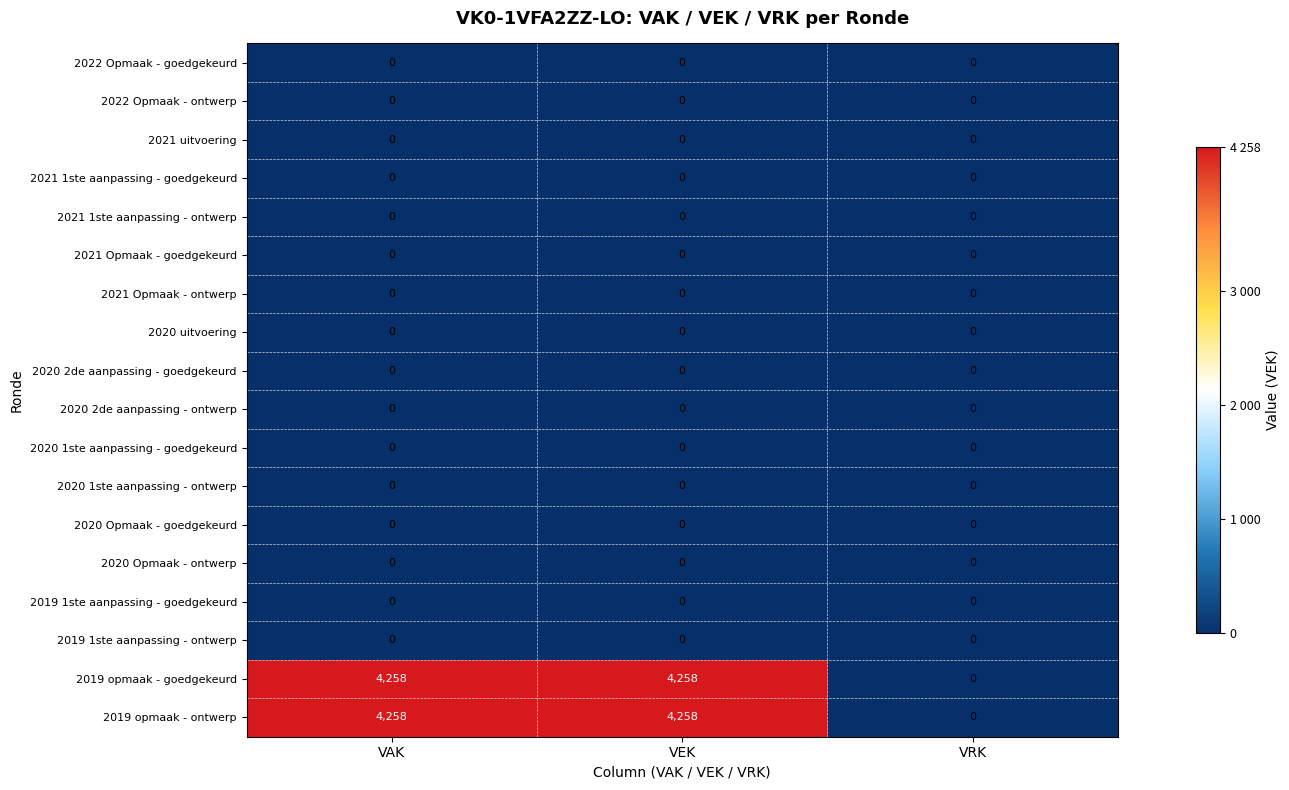

What is the total value across all series at VEK?

8516